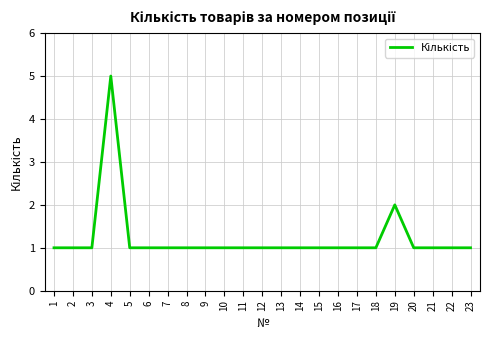

What is the ratio of the value at 21 to the value at 4?

0.2